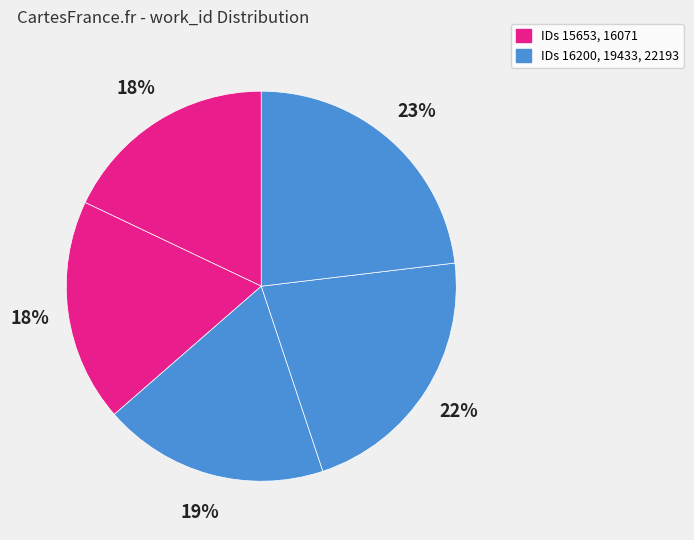

To the nearest percent, what is the difference between the largest and smallest slice percentages?

5%